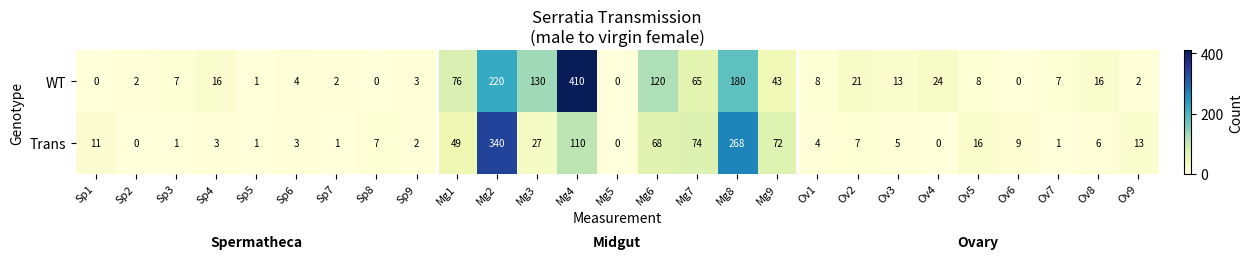

What is the difference between the WT values at Mg2 and Mg1?

144